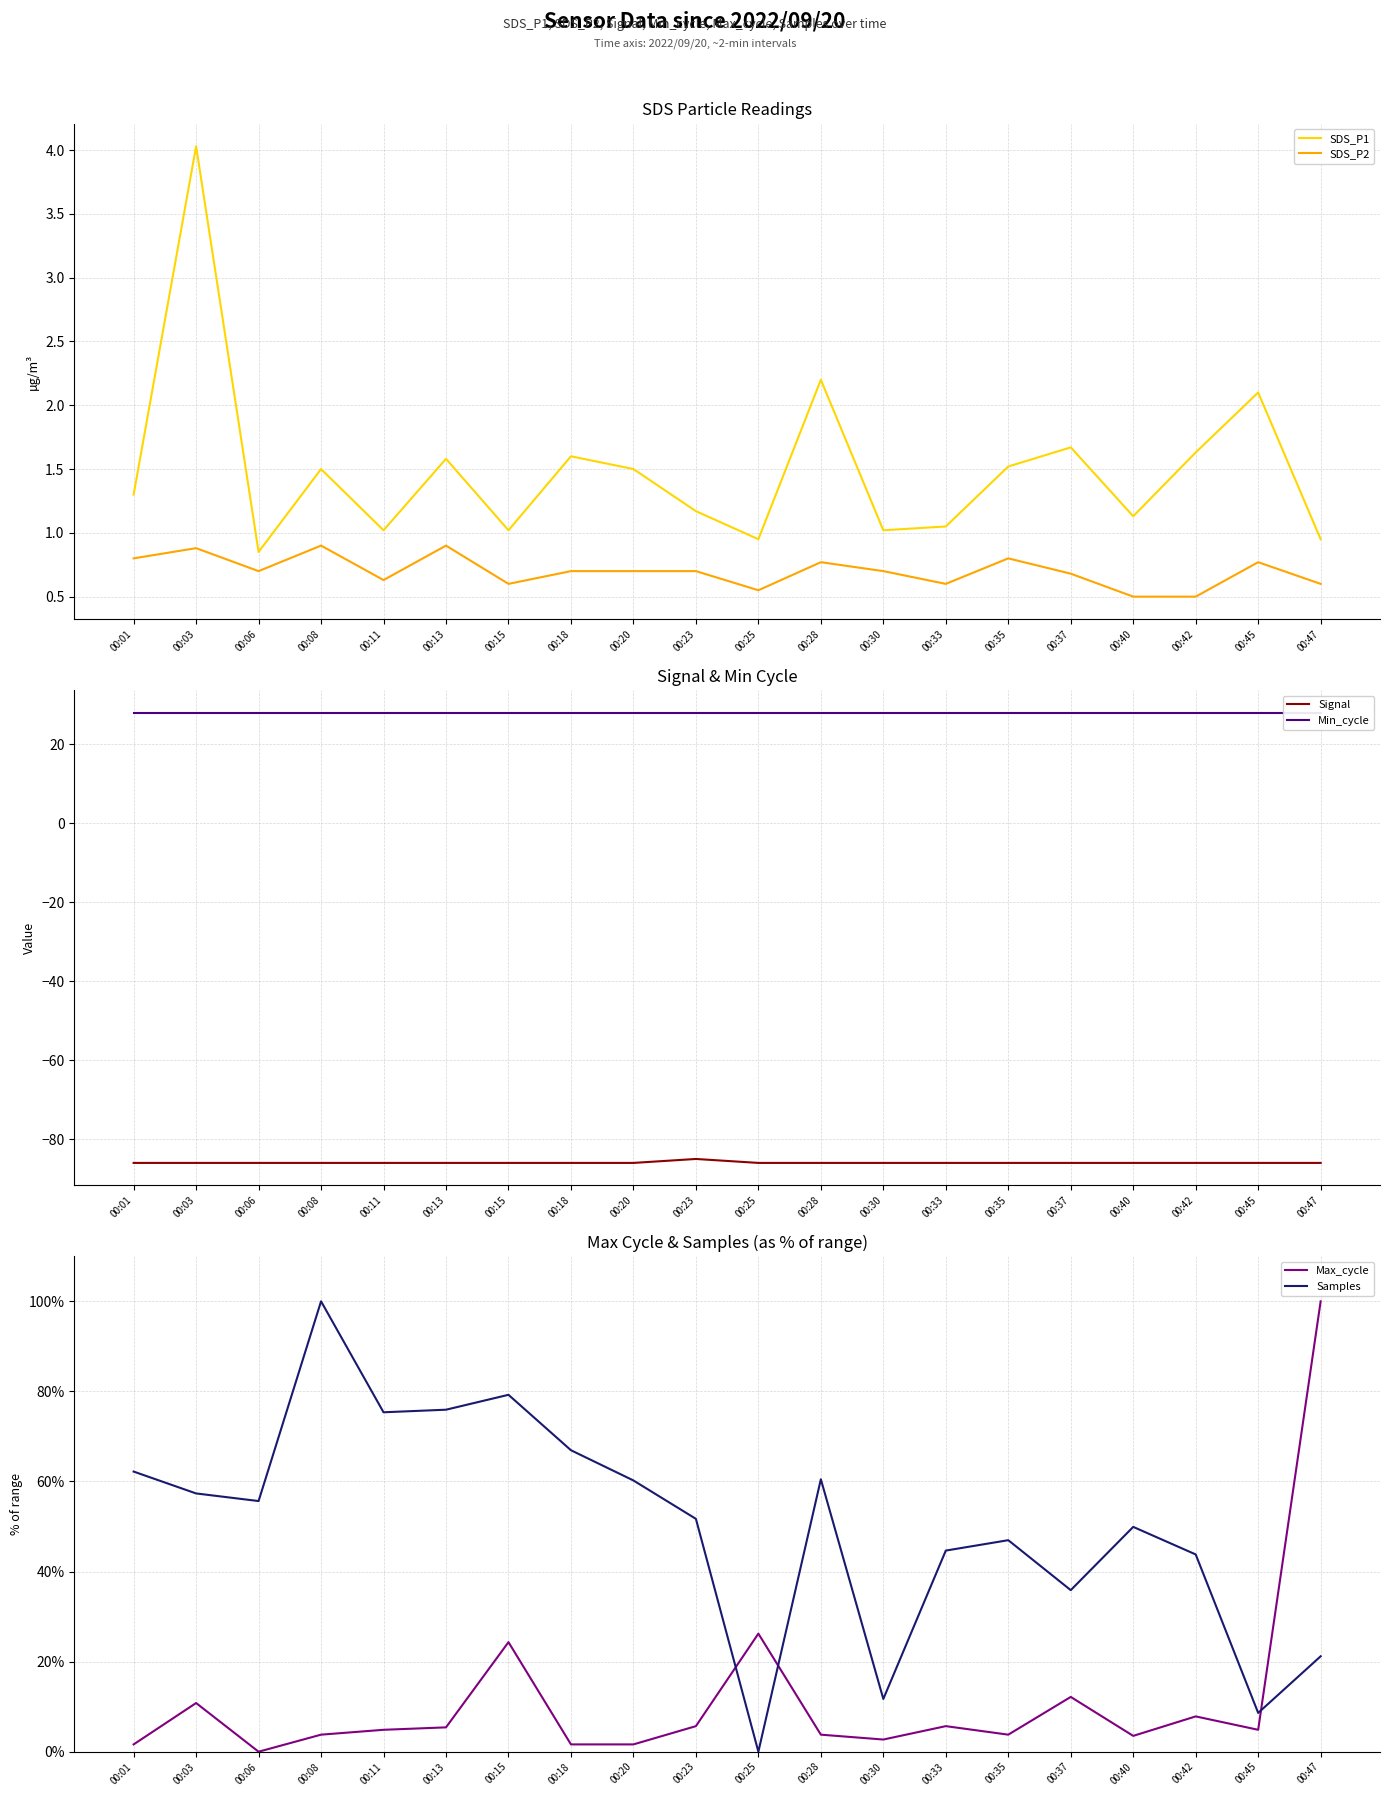

What is the average value of the Signal series?

-86